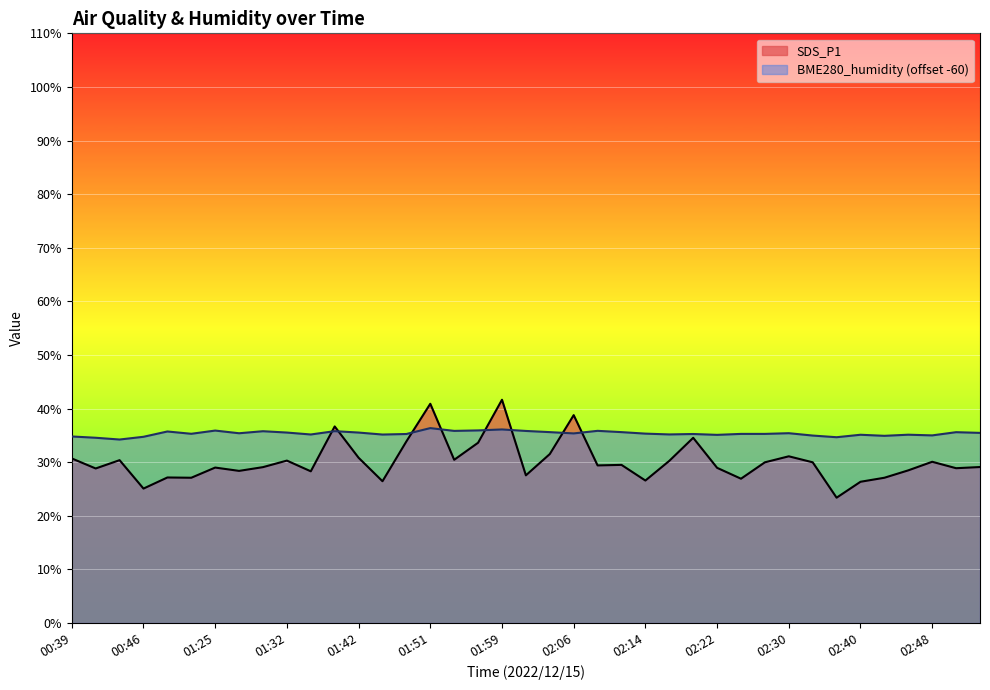

Which label corresponds to the largest value in the chart?

01:59